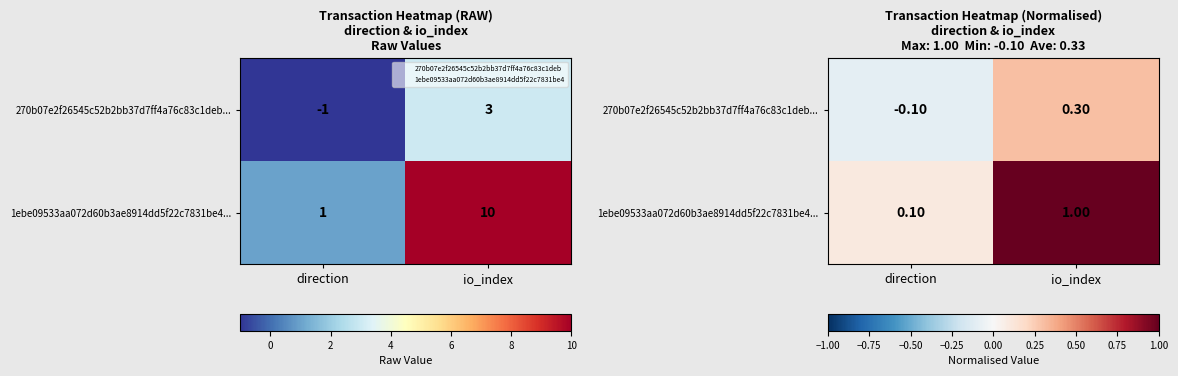

The 1ebe09533aa072d60b3ae8914dd5f22c7831be4... series shows 0.1 at direction. True or false?

True